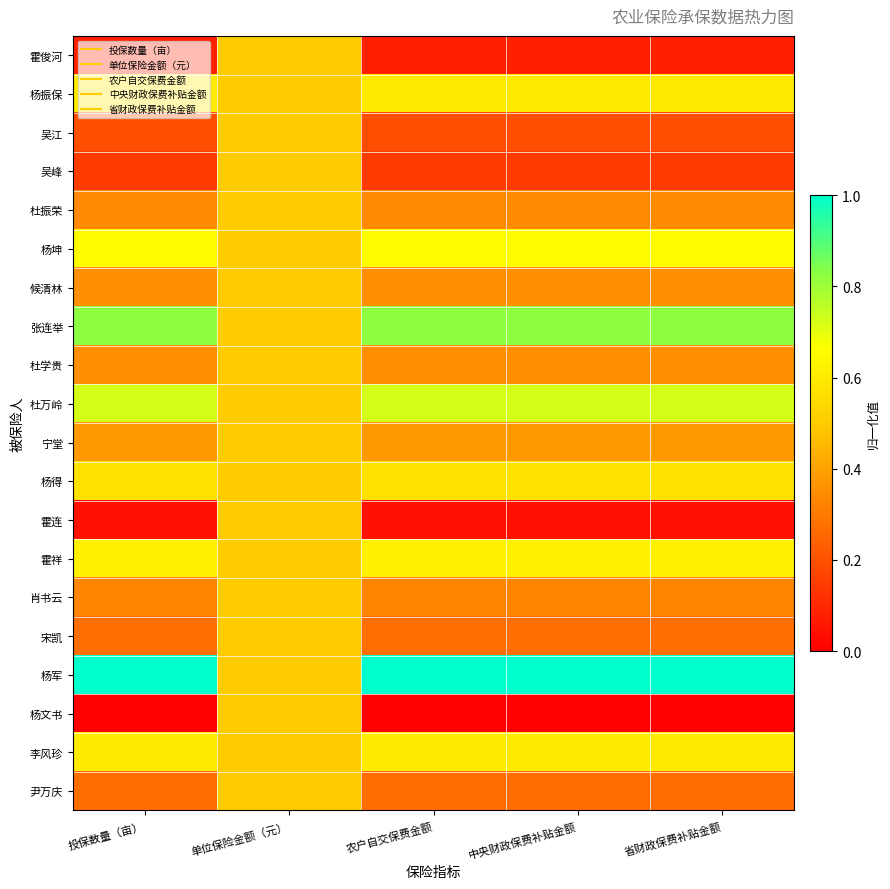

At how many categories does at least one series exceed 0?

5